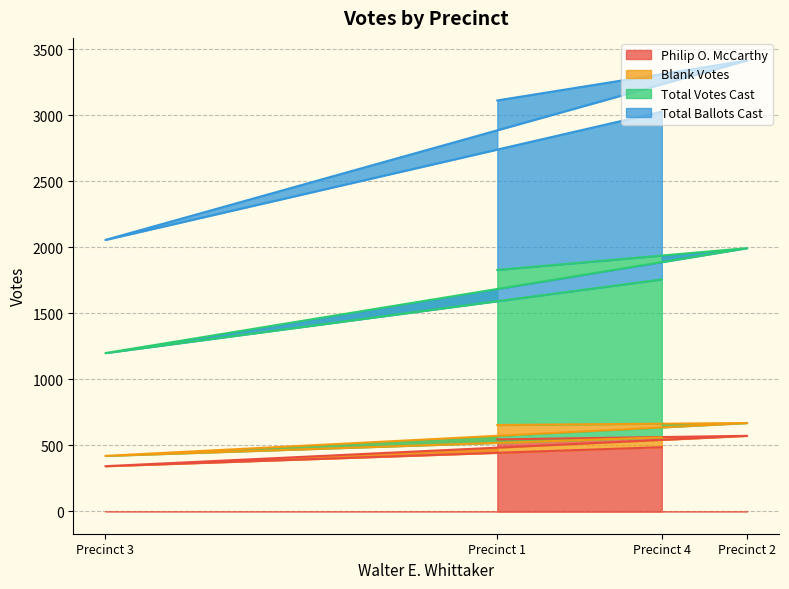

At which category does Total Votes Cast reach its first local valley?

Precinct 3